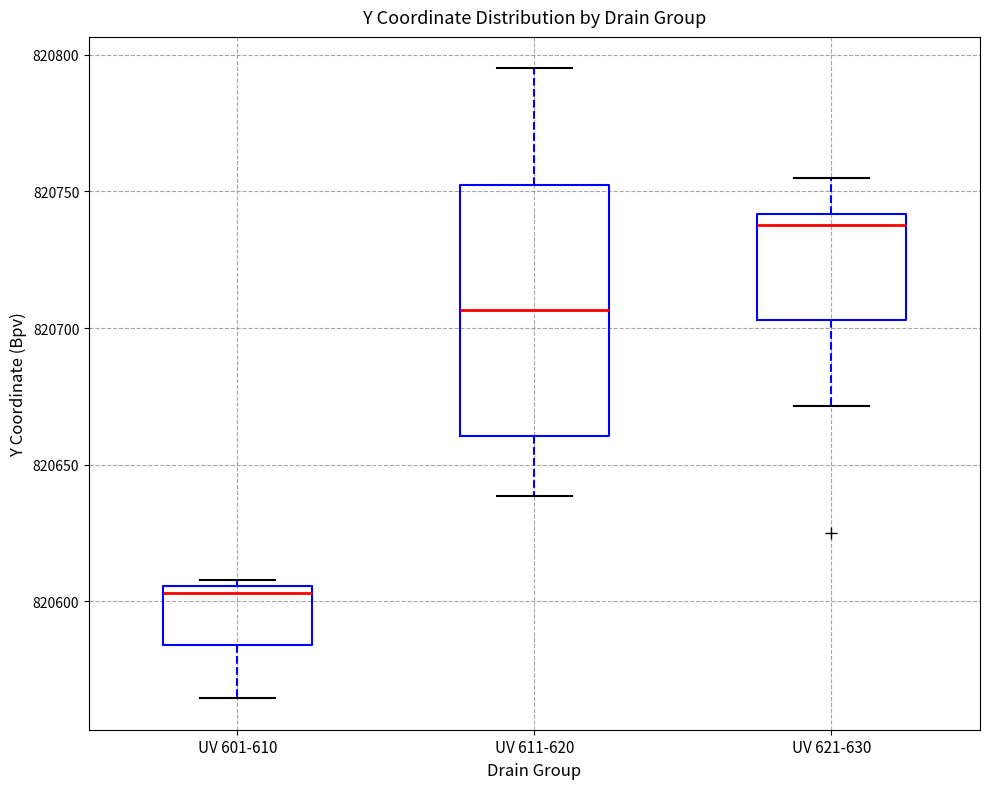

Which box has the highest median line?

UV 621-630